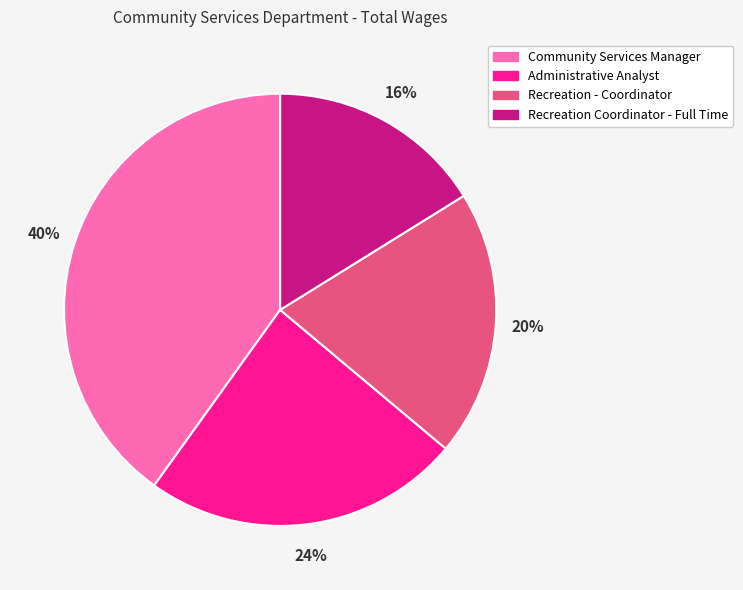

To the nearest percent, what percentage of the pie is Recreation - Coordinator?

20%